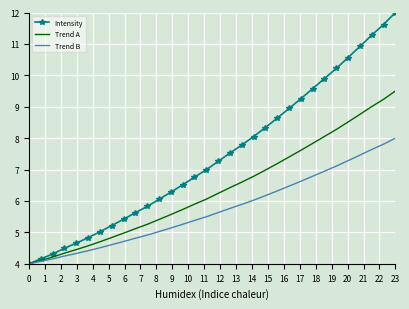

Which series has the largest total across all categories?

Intensity